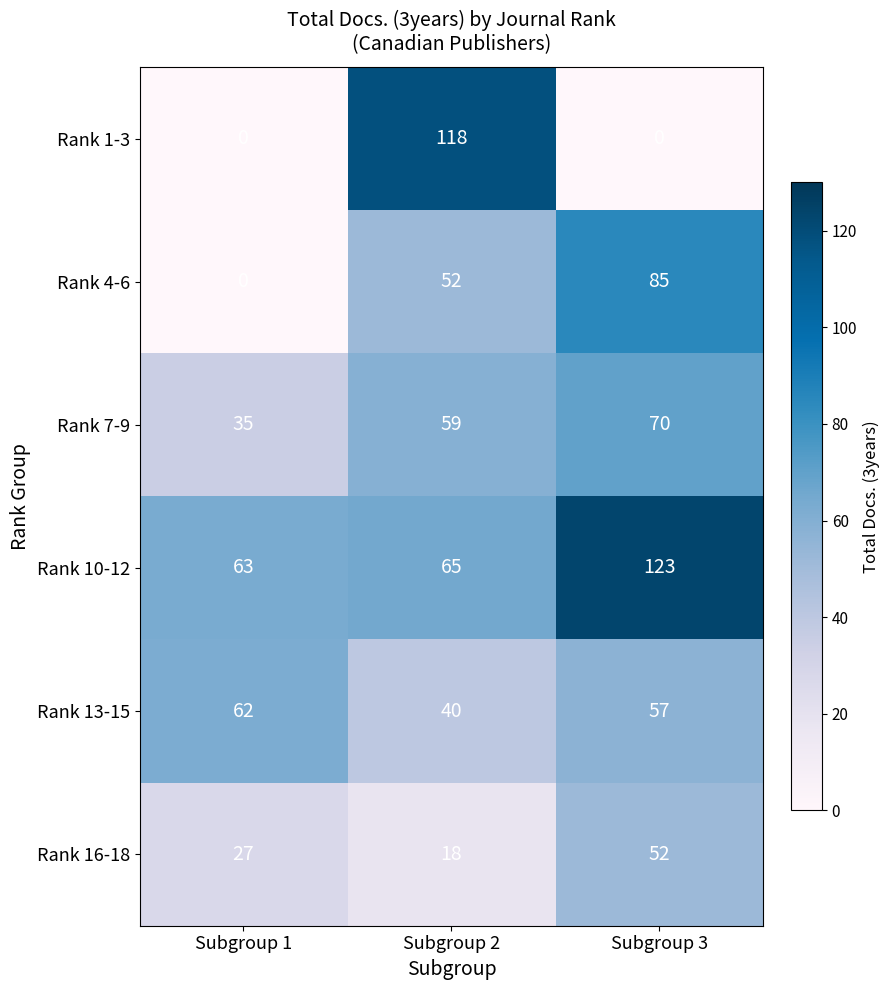

Which series has the largest total across all categories?

Rank 10-12